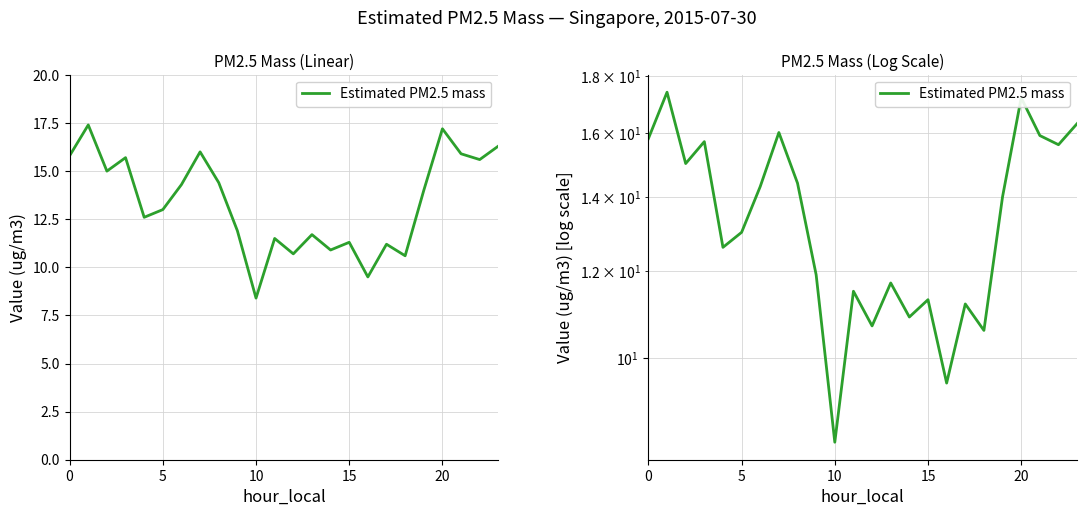

Read the value at 8.

14.4